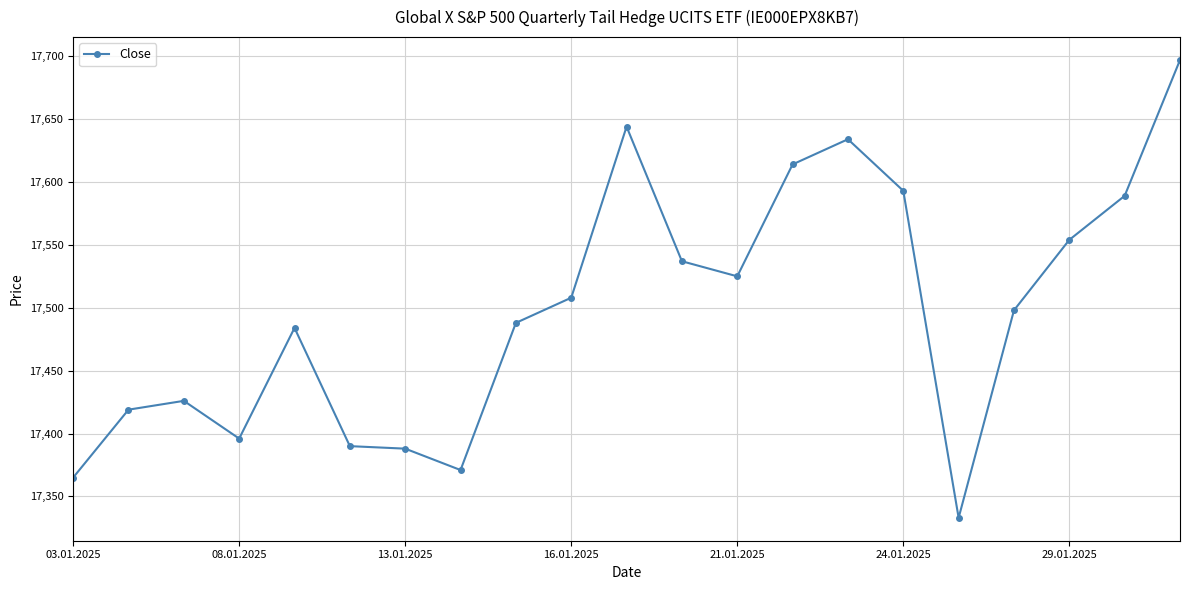

True or false: the data has more than 1 interior local peaks.

True